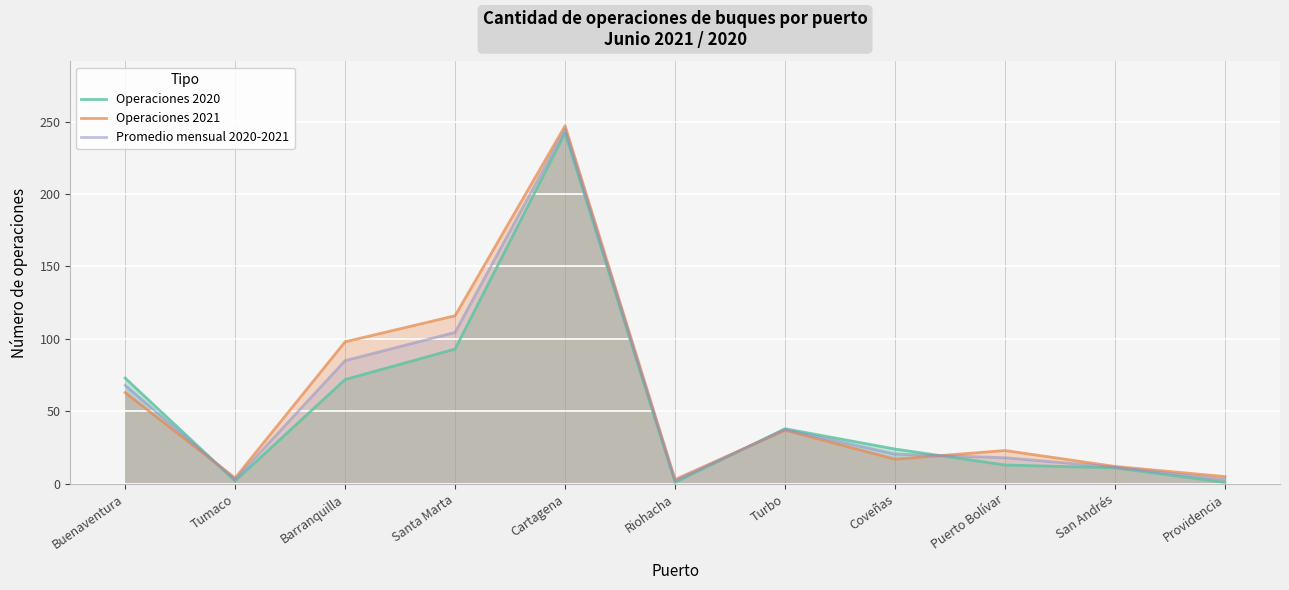

What is the total value across all series at Turbo?

112.5